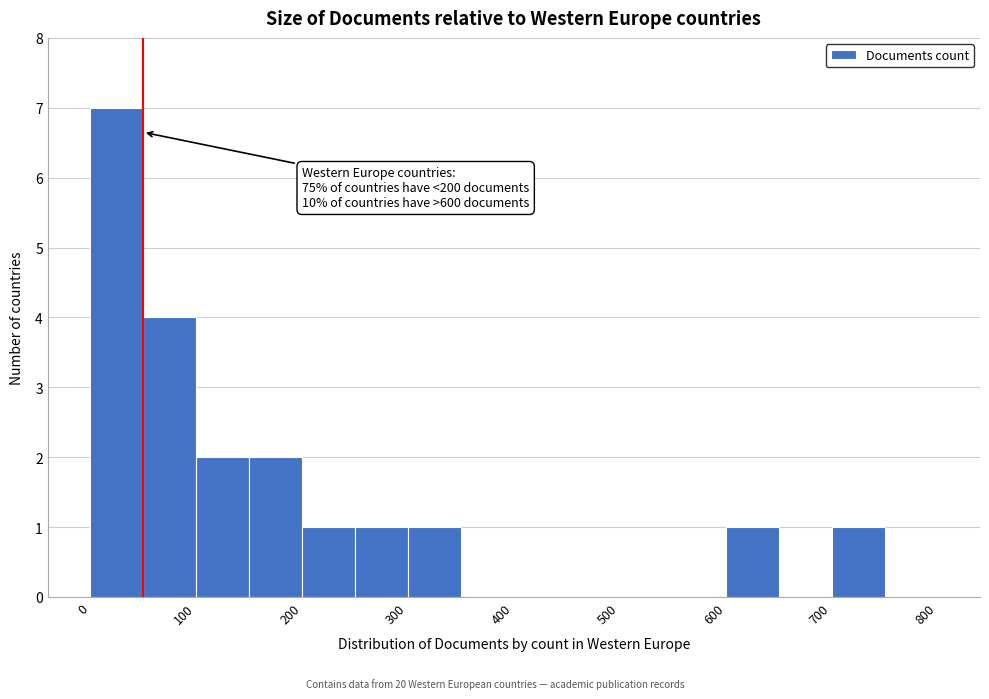

Over which range of the x-axis is the bar tallest?

0 to 50